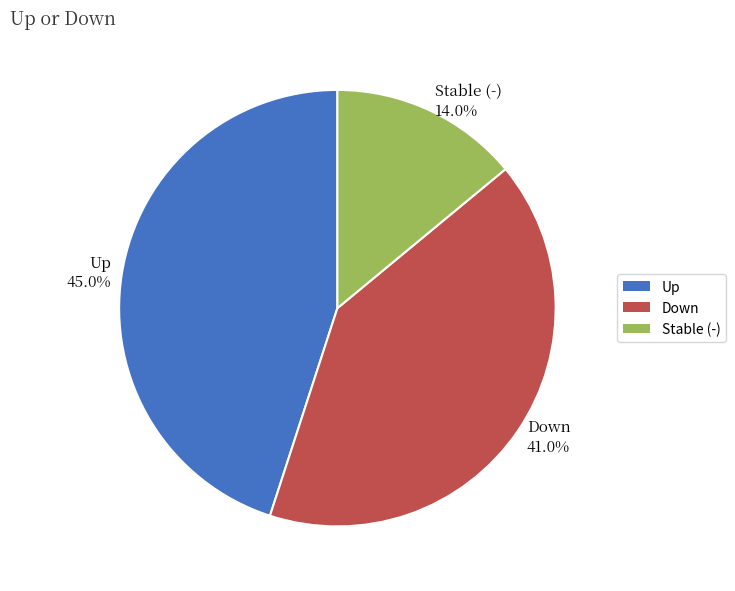

Between Up 45.0% and Down 41.0%, which is larger?

Up 45.0%